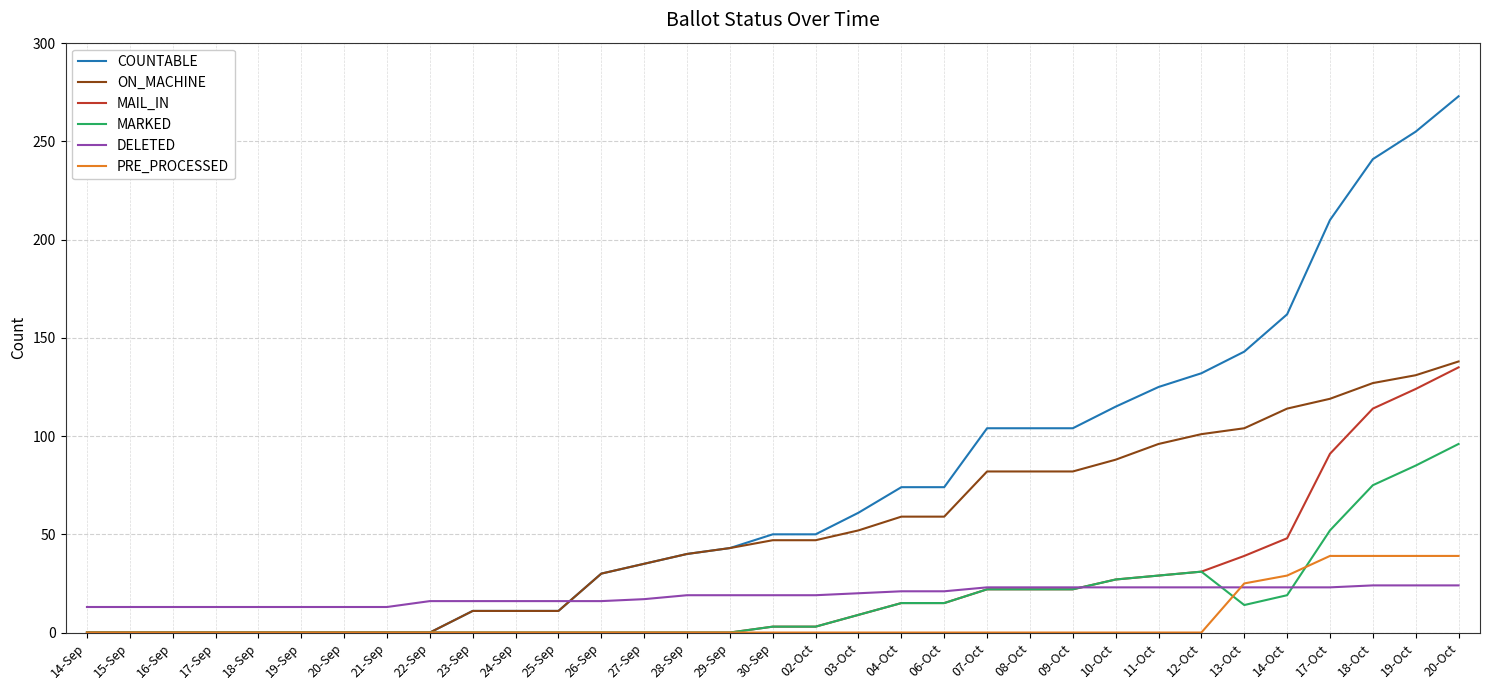

Is it true that MARKED equals 0 at 22-Sep?

True